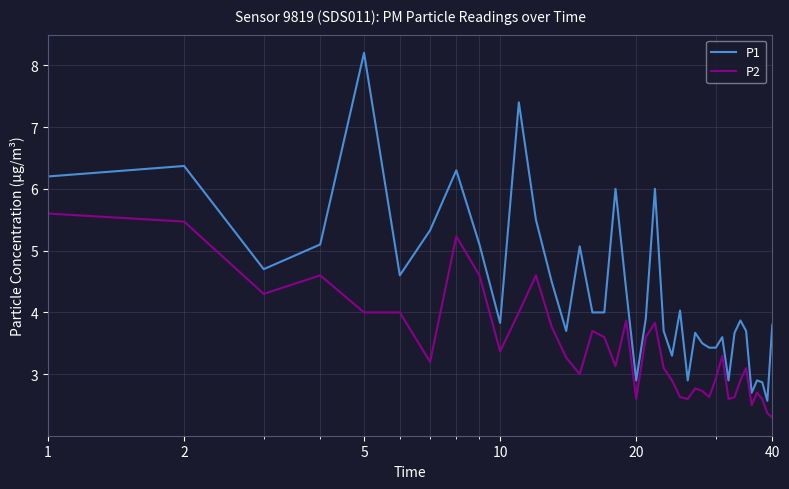

Which series has the largest total across all categories?

P1